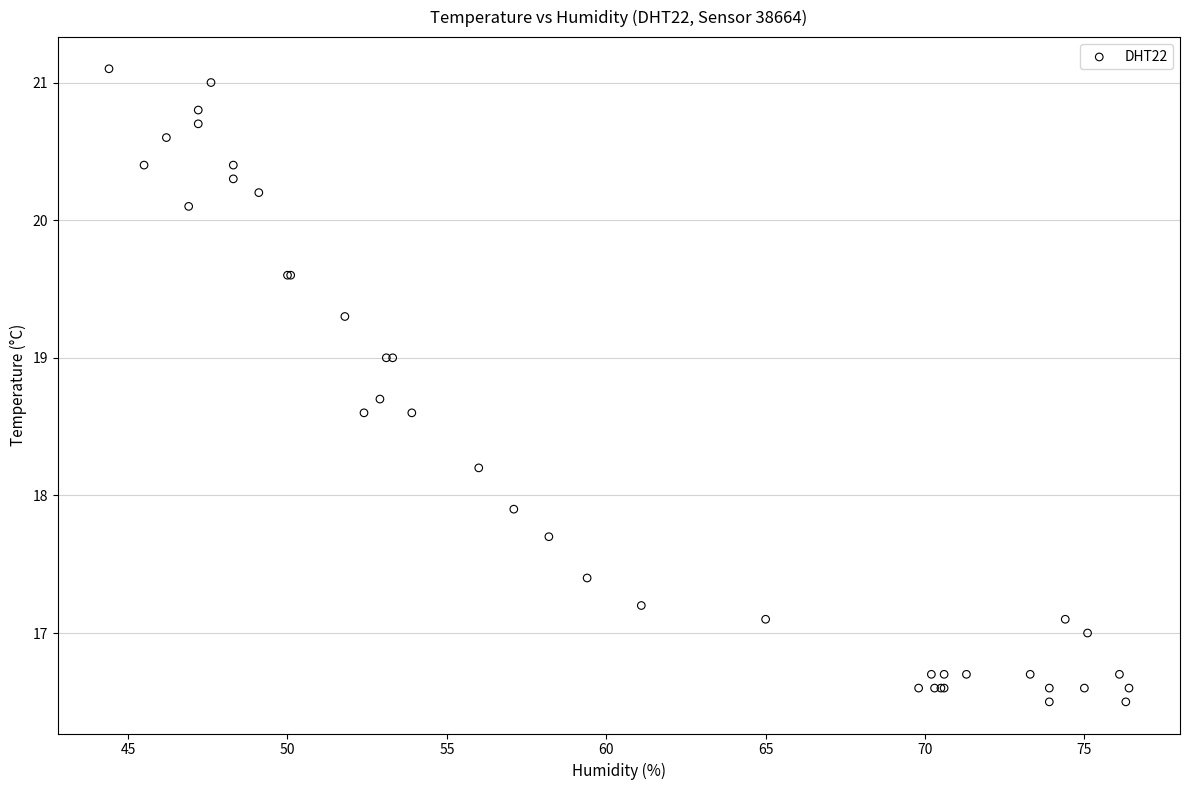

What Y value in the scatter plot is closest to 18?

17.9